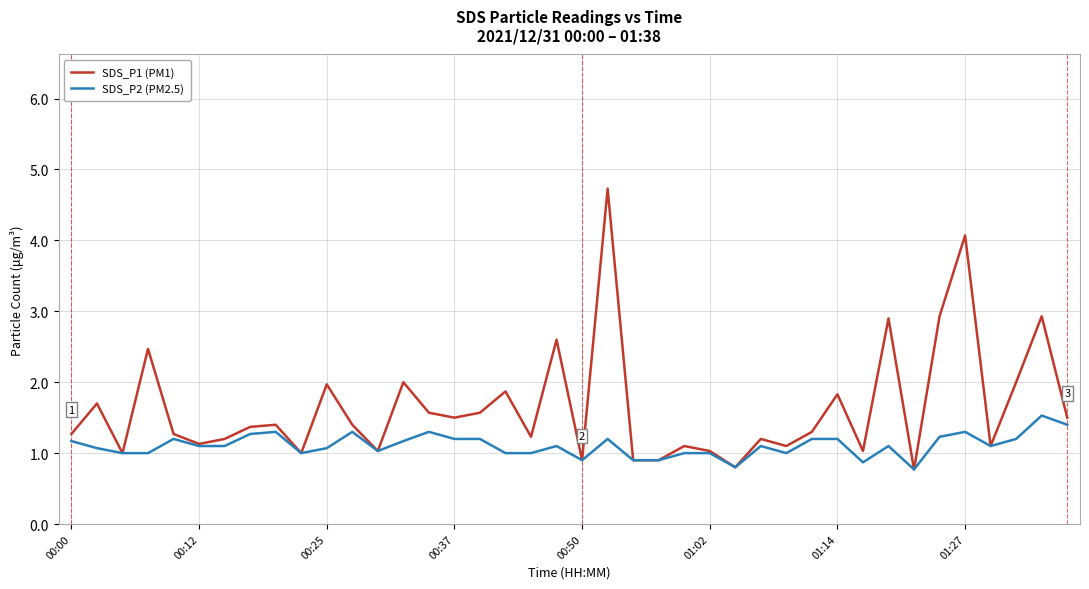

What is the average value of the SDS_P1 (PM1) series?

1.6